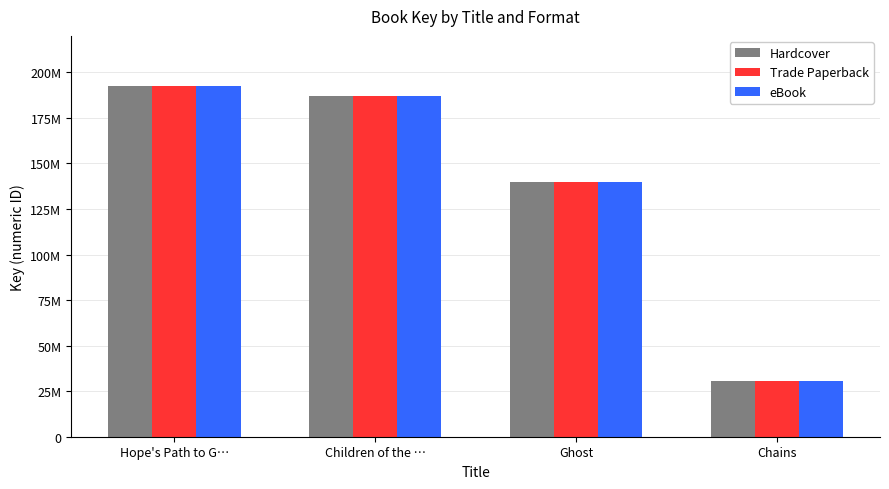

At which category is the sum across all series the highest?

Hope's Path to G…